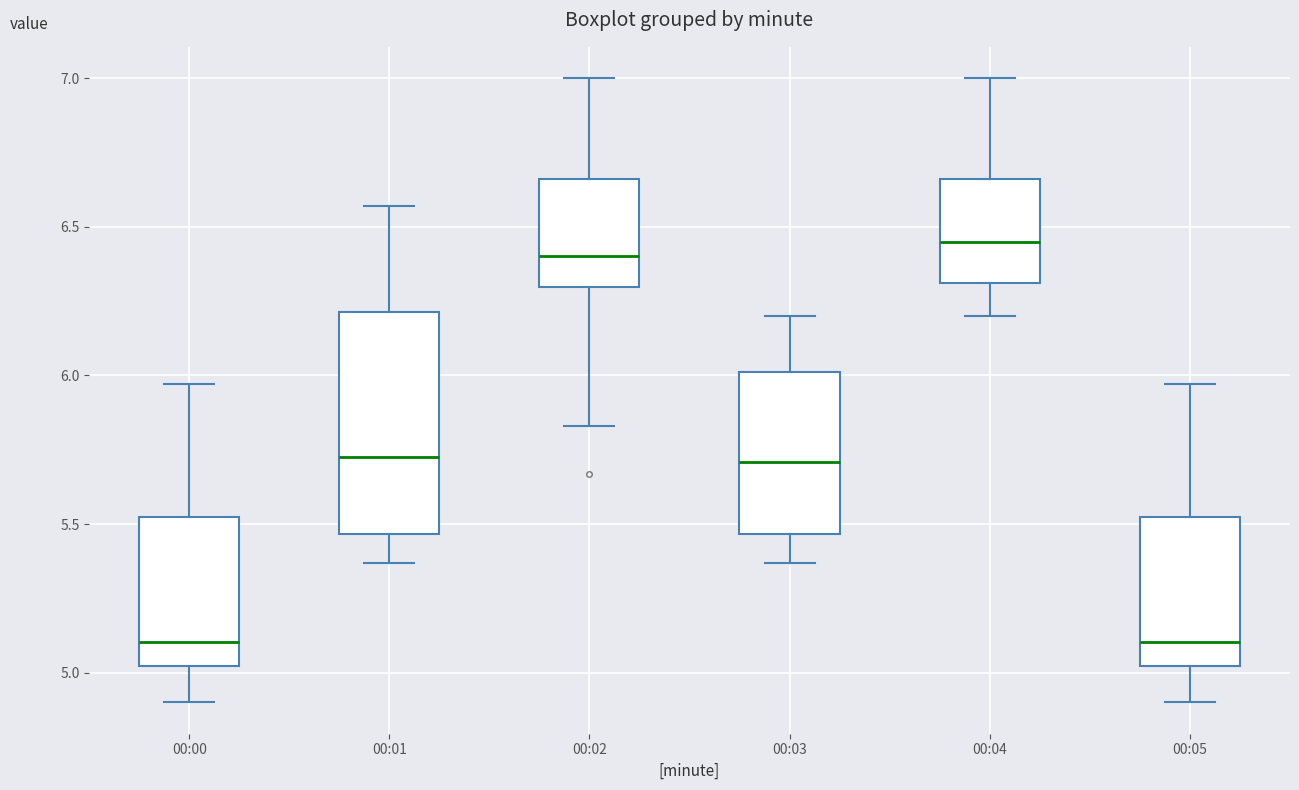

Comparing the boxes themselves (not the whiskers), which one is the tallest?

00:01